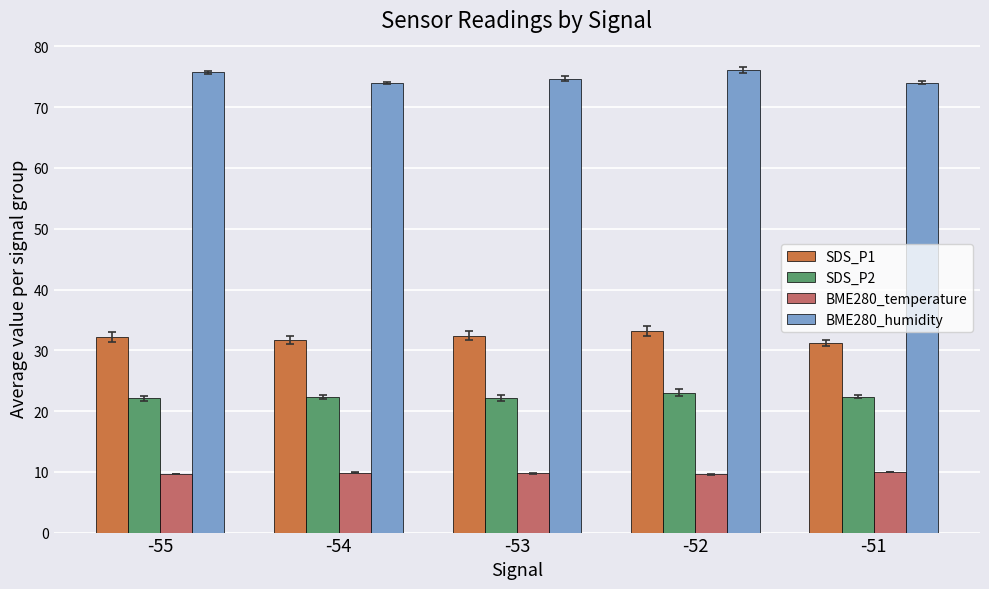

What is the sum of all BME280_temperature values?

48.8